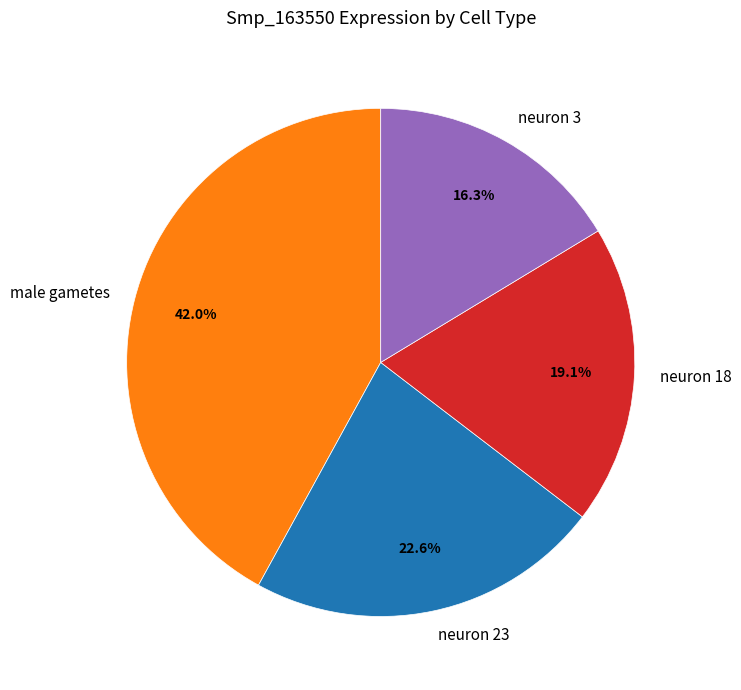

To the nearest percent, what is the difference between the male gametes and neuron 18 slice percentages?

23%